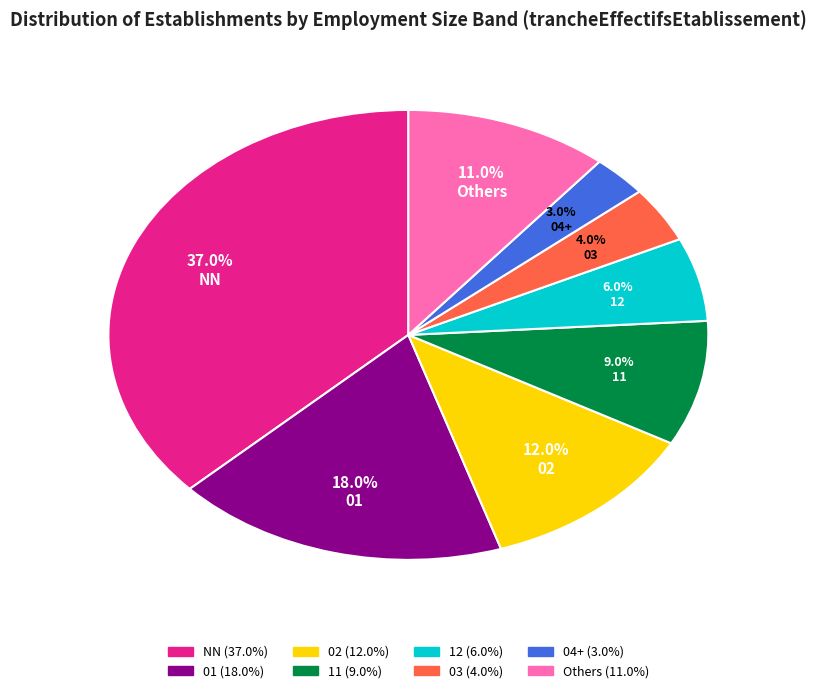

How much of the chart is everything except 01?

82.0%